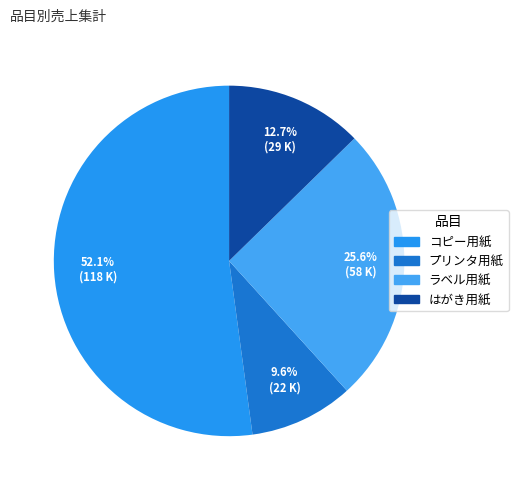

Is コピー用紙 the majority of the pie?

Yes